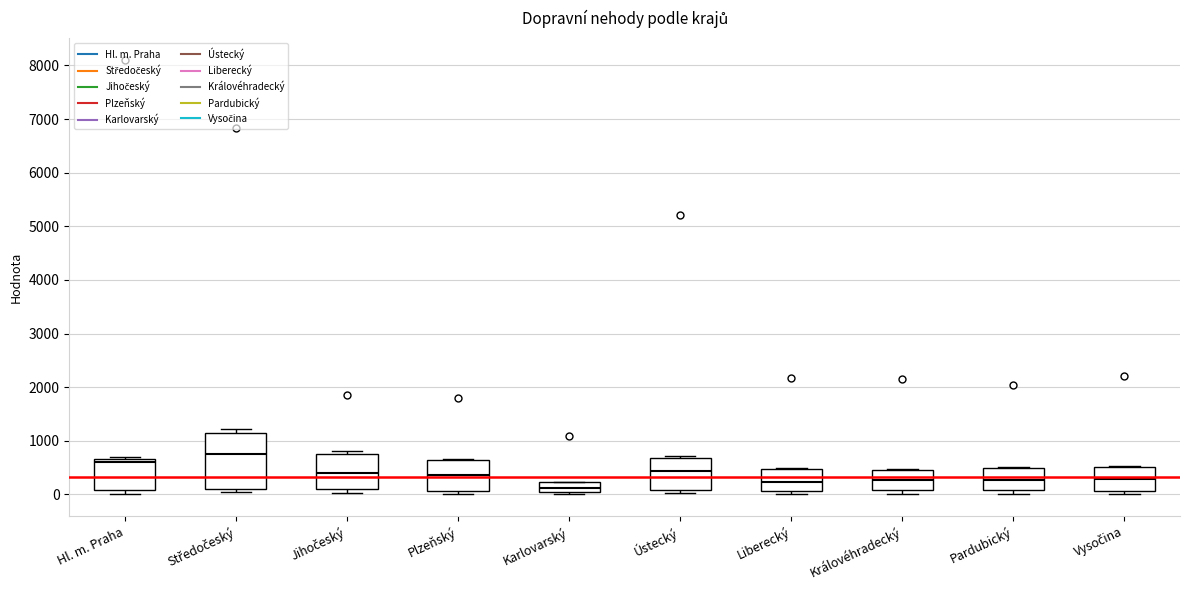

Which box is the tallest, from its lower edge to its upper edge?

Středočeský